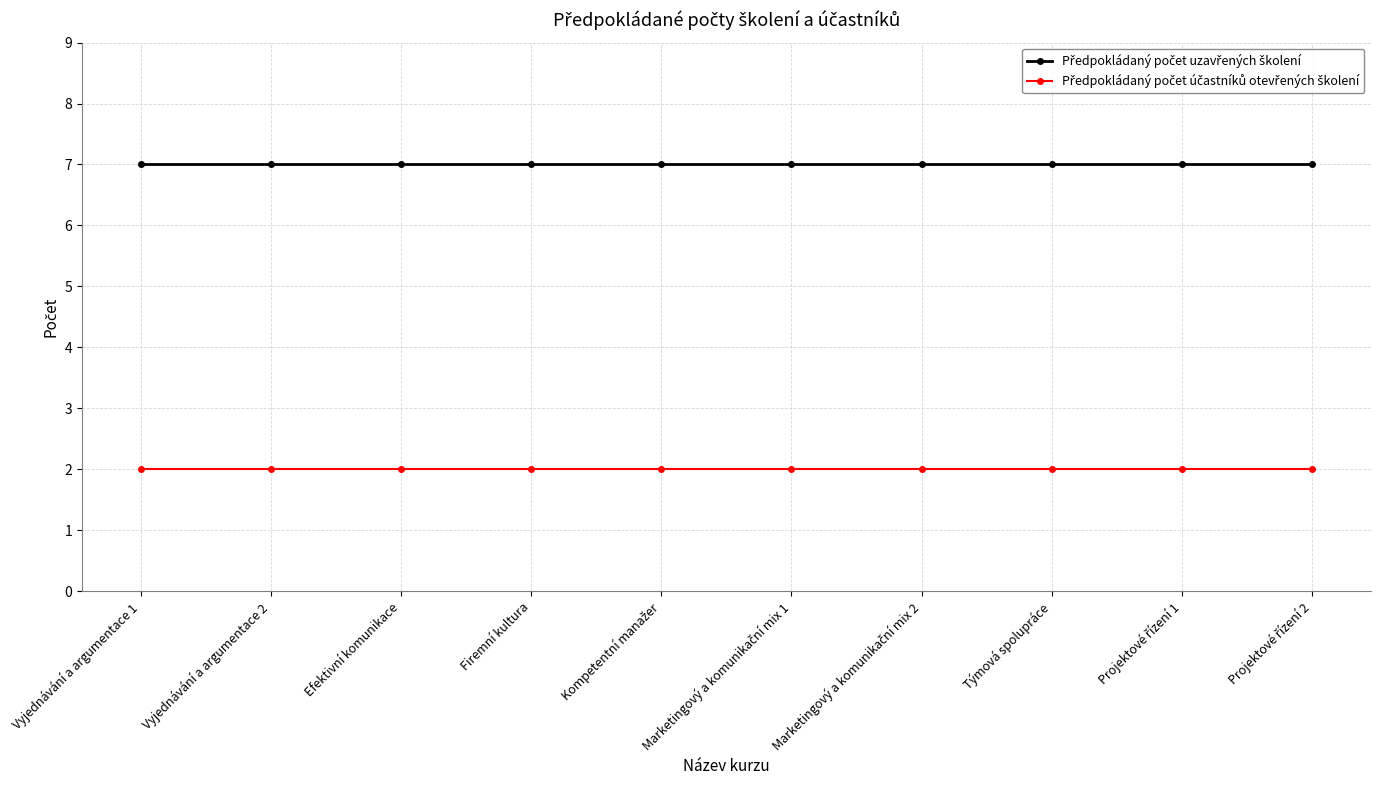

What is the spread (max minus min) of values at Vyjednávání a argumentace 2?

5